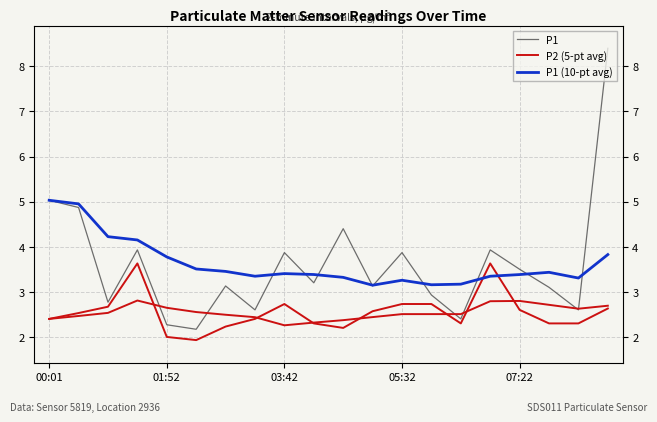

Which series has the widest spread of values?

P1